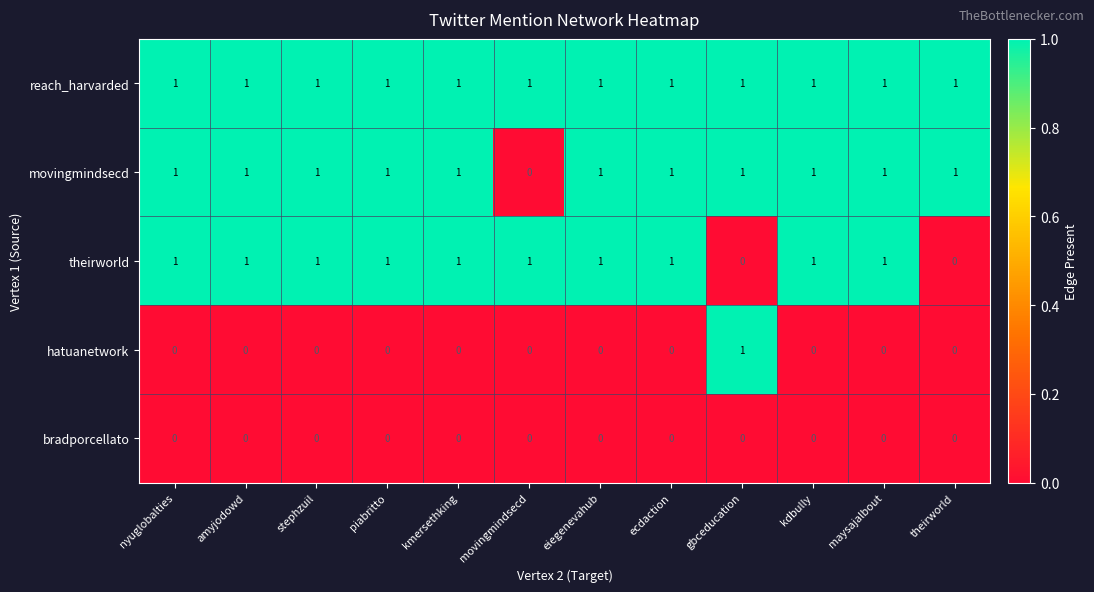

What is the sum of all theirworld values?

10